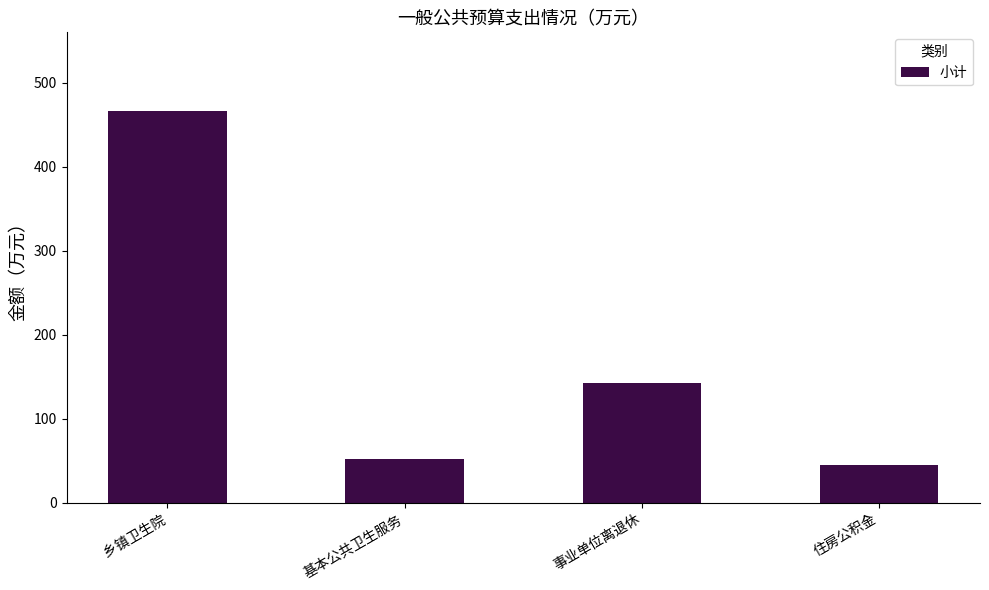

Between 住房公积金 and 事业单位离退休, which is larger?

事业单位离退休